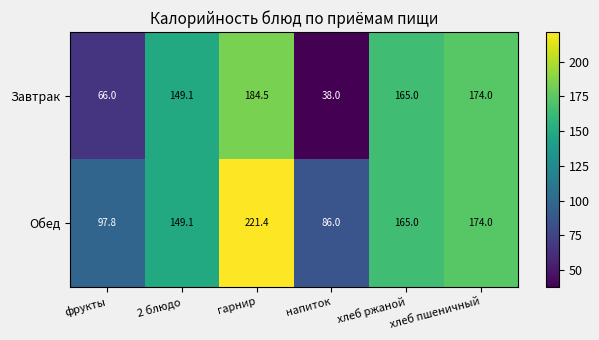

At how many categories does at least one series exceed 70?

6